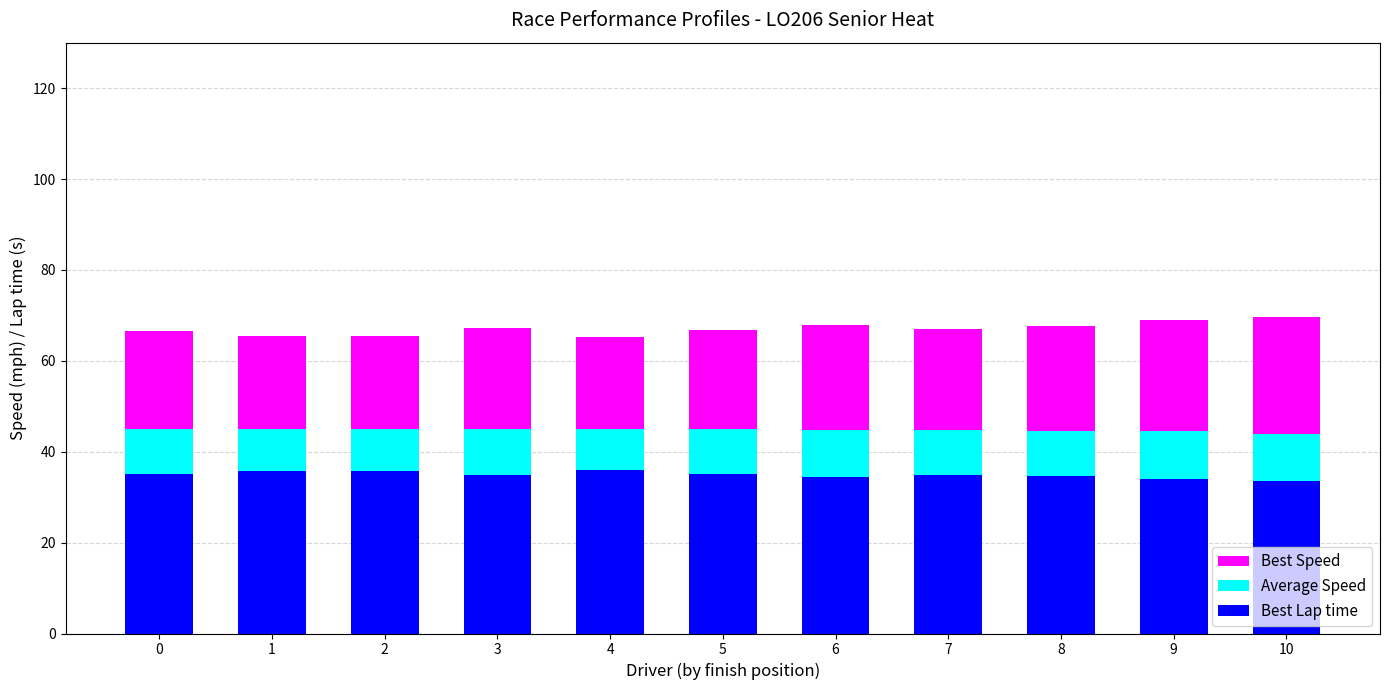

How many series are shown in this chart?

3